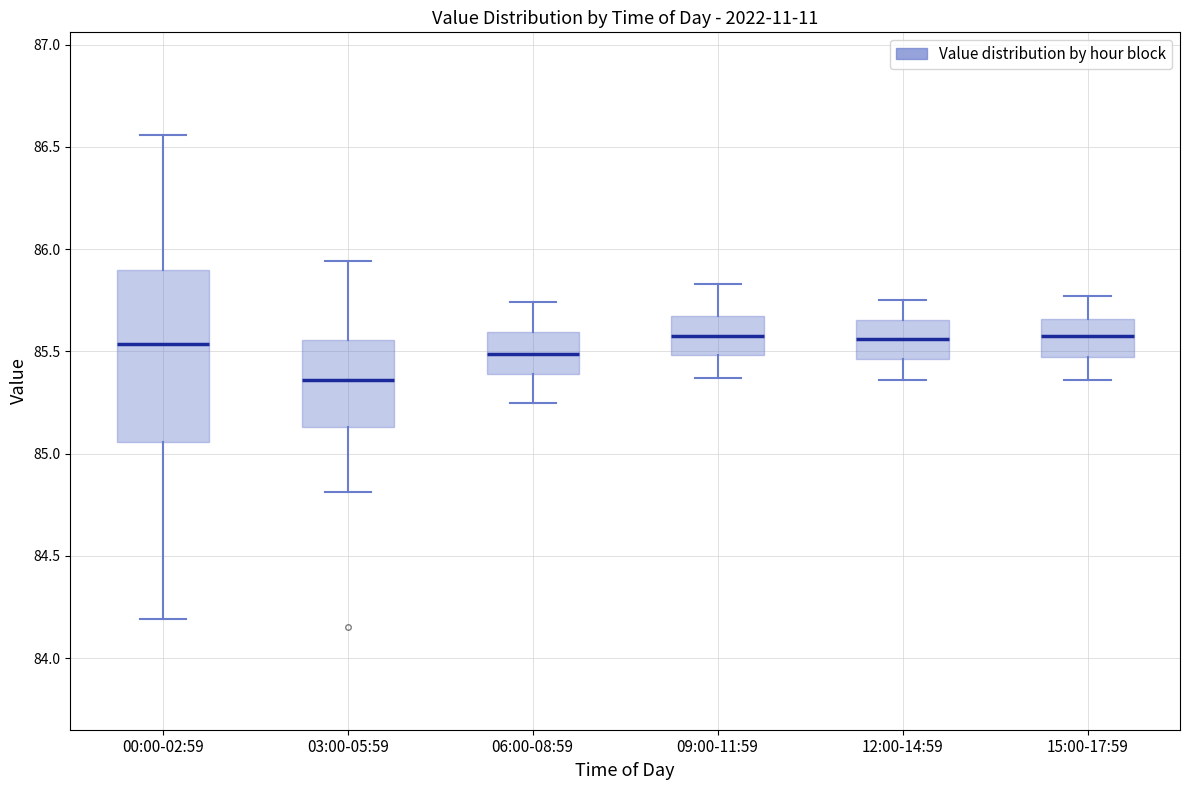

Comparing the boxes themselves (not the whiskers), which one is the tallest?

00:00-02:59